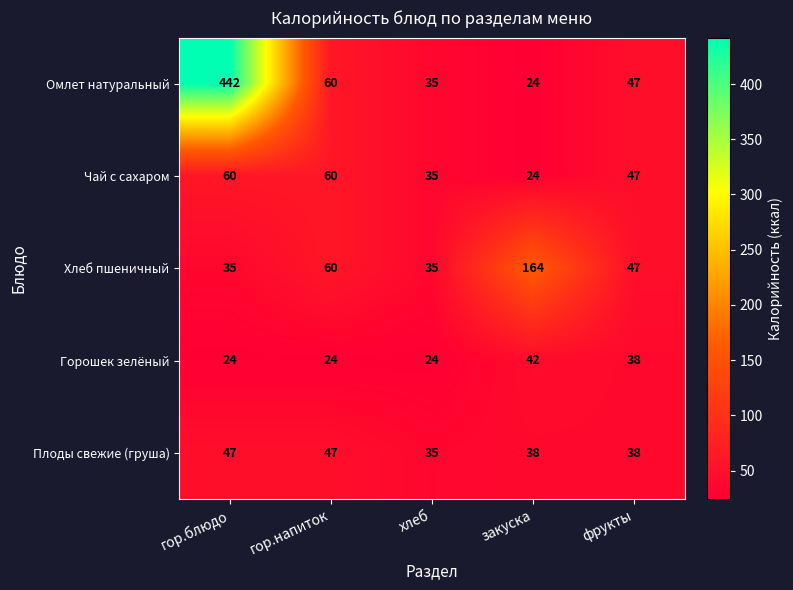

What is the spread (max minus min) of values at закуска?

140